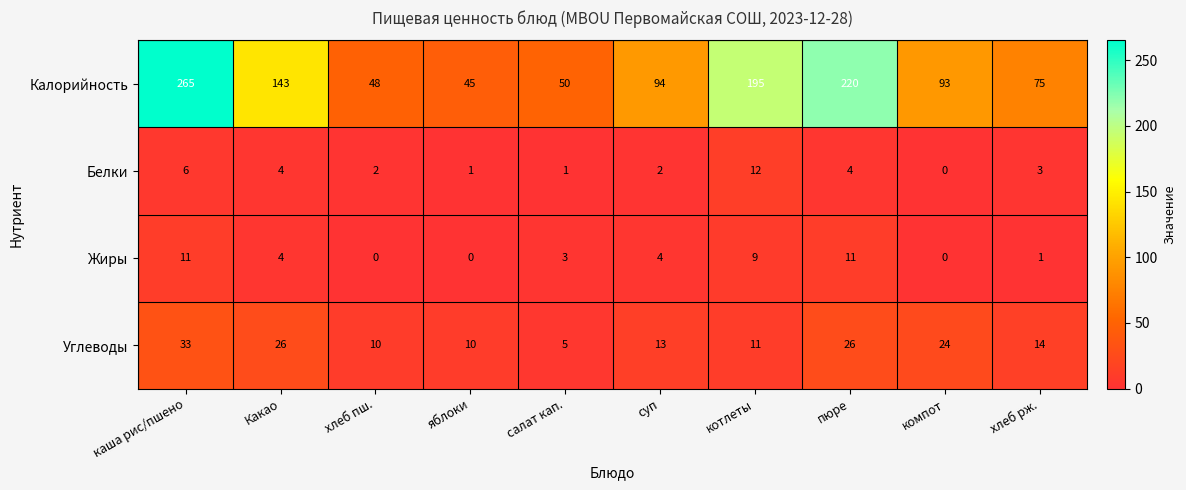

Which category has the lowest value in the Калорийность series?

яблоки